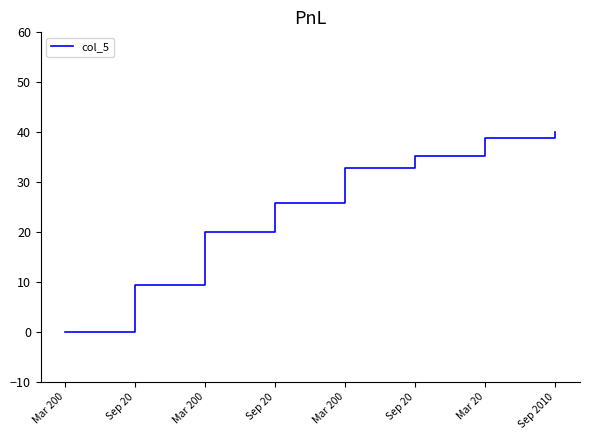

The chart shows a value of 40.0 at Sep 2010. True or false?

True